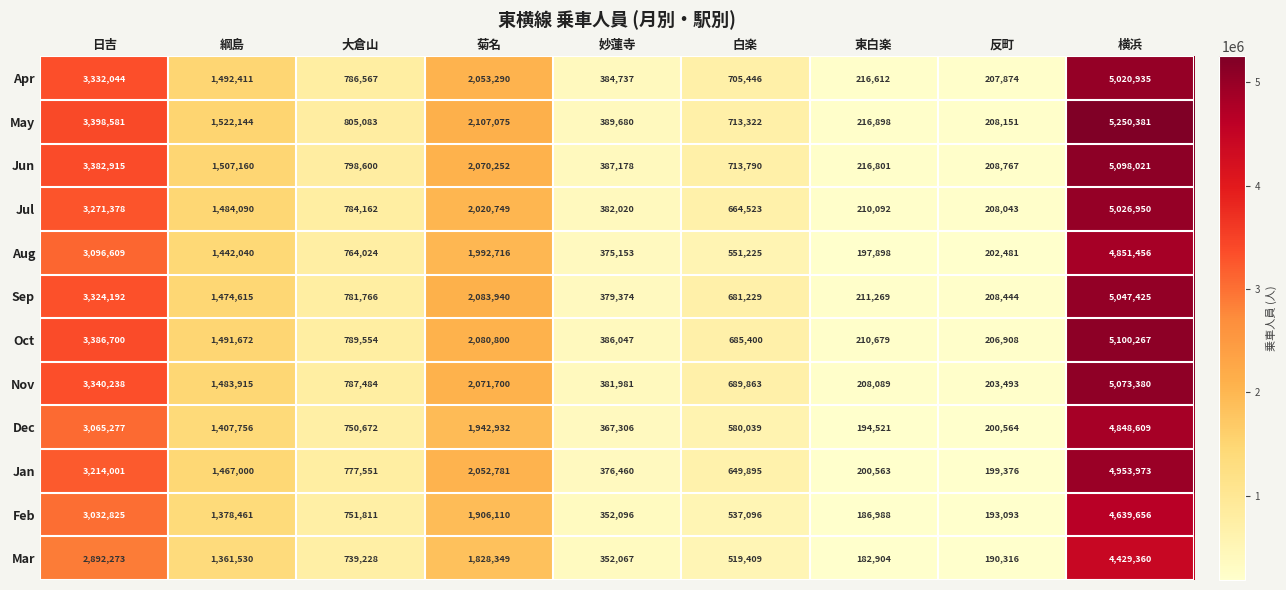

What is the average value of the Sep series?

1576917